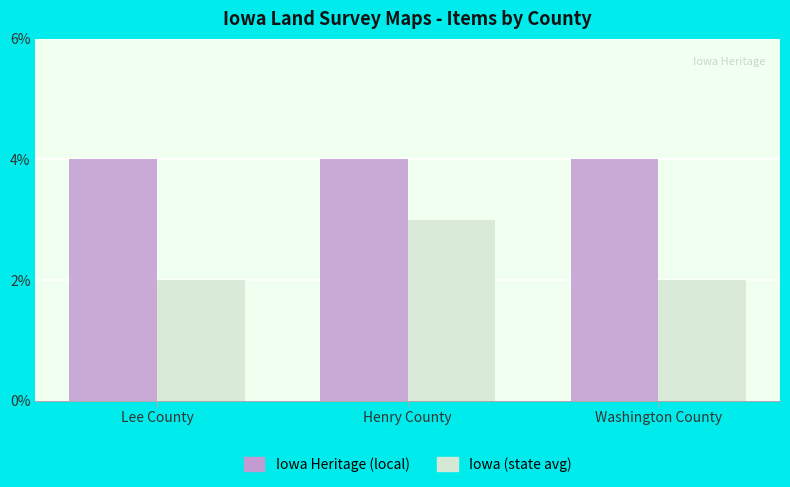

True or false: Iowa Heritage (local) has a value of 5 at Washington County.

False